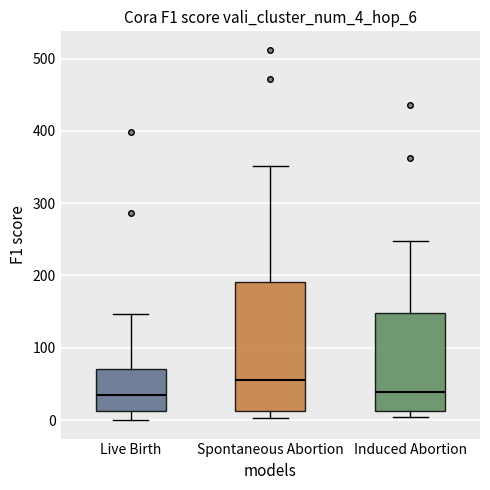

Reading left to right, transcribe this box plot: for each box, give where its median line is, the range the box spans, and where its two whiskers end, as read against the y-axis. The values are not printed on the chart, so give them approximately, as read against the axis.

Live Birth: median 40, box 10 to 70, whiskers 0 to 150
Spontaneous Abortion: median 60, box 10 to 190, whiskers 0 to 350
Induced Abortion: median 40, box 10 to 150, whiskers 0 to 250